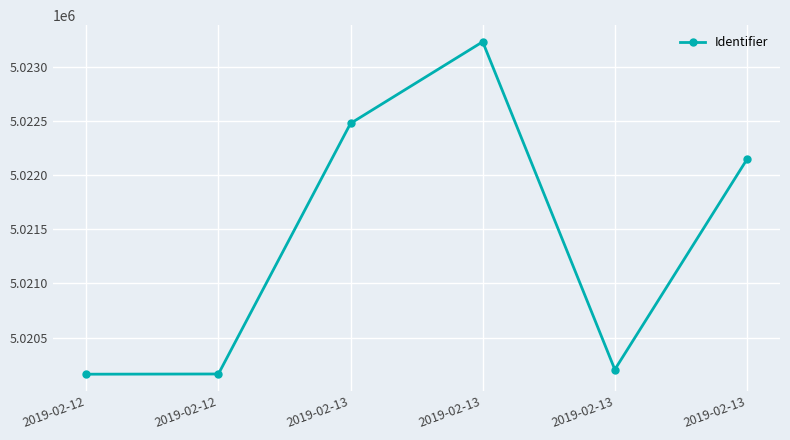

Reading right to left, what are all the values shown in this chart?

2019-02-13=5022147.7	2019-02-13=5020204.0	2019-02-13=5023234.5	2019-02-13=5022480.0	2019-02-12=5020163.0	2019-02-12=5020161.0